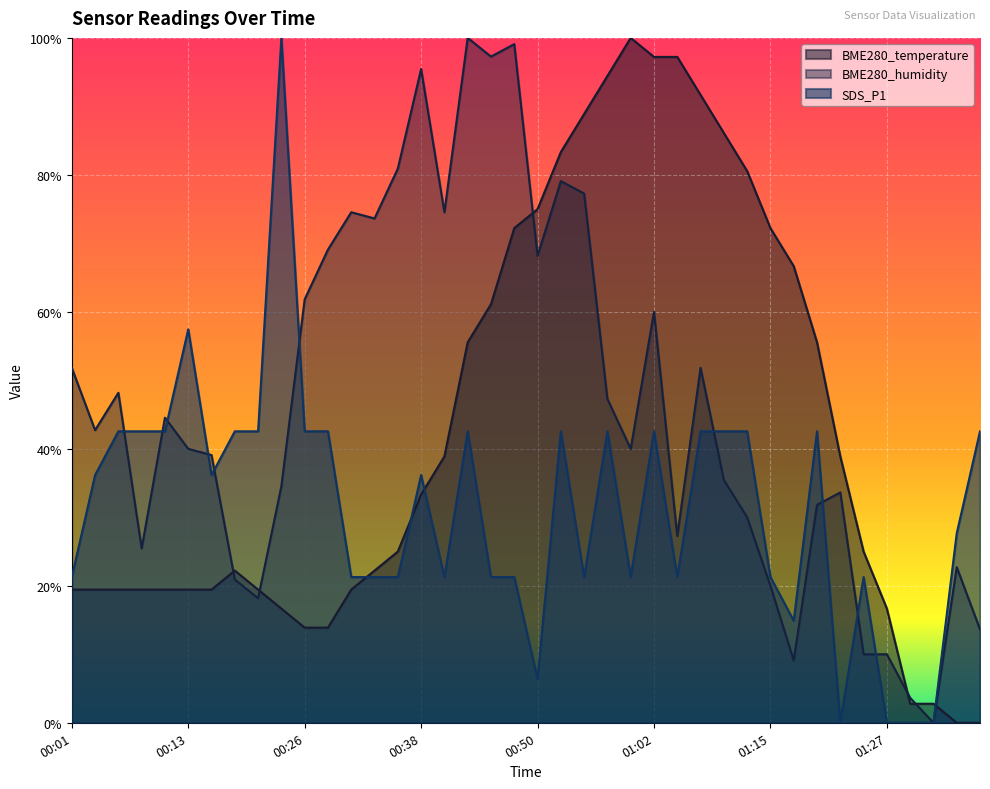

At how many categories does at least one series exceed 0?

40